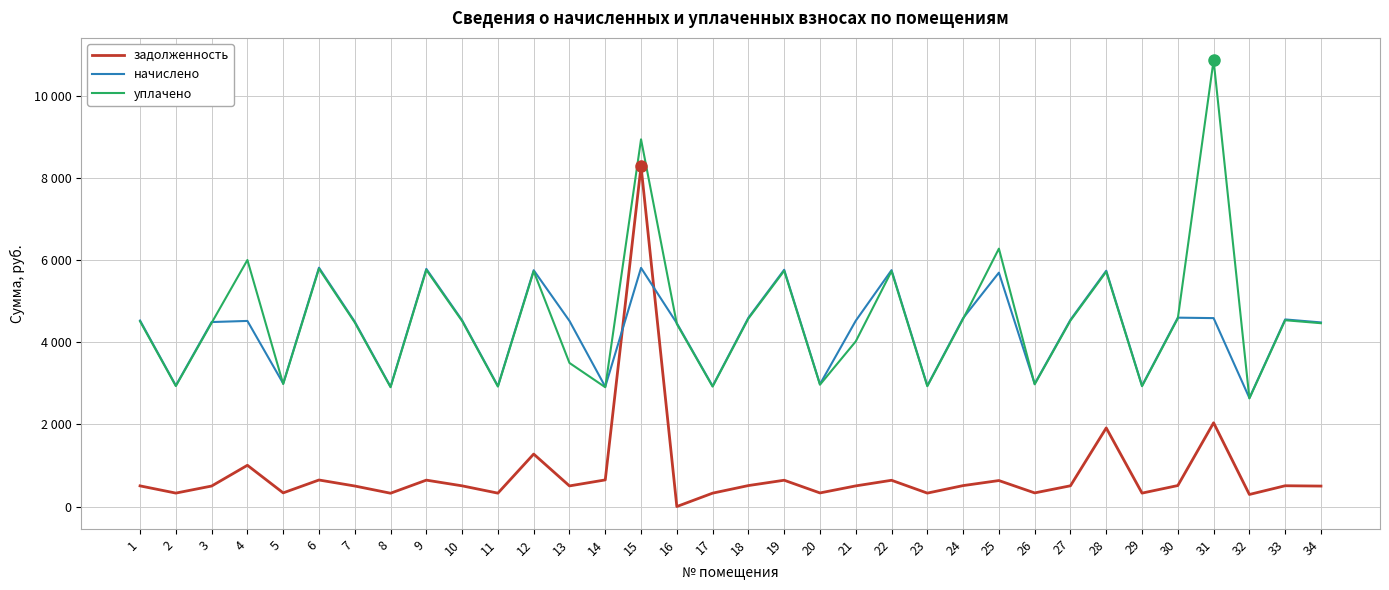

Reading left to right, list all the values displayed in this chart.

задолженность: 503.8	327.7	499.7	1005.5	333.2	646.9	500.5	324.5	643.6	504.5	326.3	1279.0	502.7	649.0	8296.2	0.0	326.3	511.3	641.2	331.4	503.1	640.2	327.3	510.3	633.5	332.4	505.8	1916.1	327.3	511.6	2041.3	294.1	506.7	498.6
начислено: 4533.9	2949.3	4496.9	4524.2	2999.2	5822.0	4506.2	2920.7	5792.5	4540.3	2936.4	5760.2	4524.7	2920.7	5817.4	4469.2	2936.4	4601.3	5771.2	2982.6	4528.4	5762.0	2945.6	4593.0	5701.1	2991.8	4552.4	5748.2	2945.6	4604.0	4593.0	2646.4	4560.7	4487.8
уплачено: 4514.8	2936.8	4477.5	6009.3	2986.5	5797.4	4486.8	2908.3	5767.8	4521.1	2924.0	5735.9	3500.1	2908.3	8950.0	4450.4	2924.0	4581.9	5746.9	2970.0	4025.2	5737.6	2933.2	4573.6	6286.3	2979.2	4533.1	5723.9	2933.2	4584.6	10879.6	2635.3	4541.4	4468.8